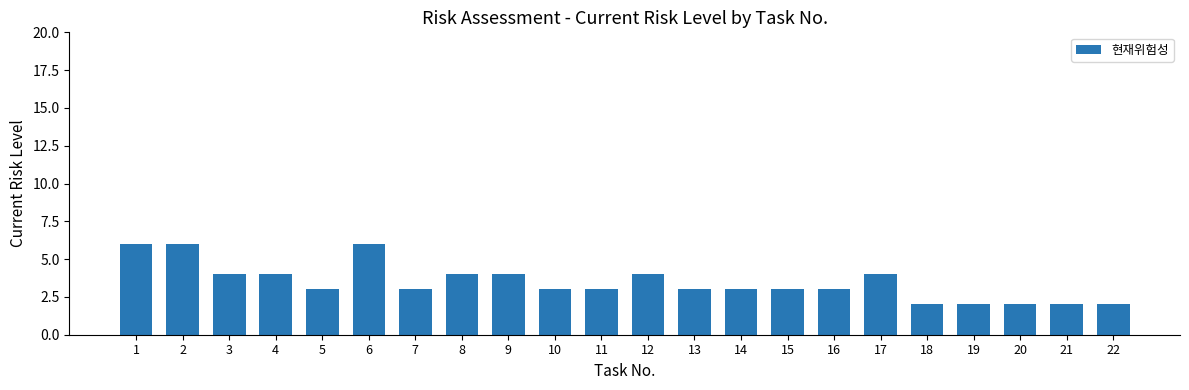

What is the sum of the values at 12 and 14?

7